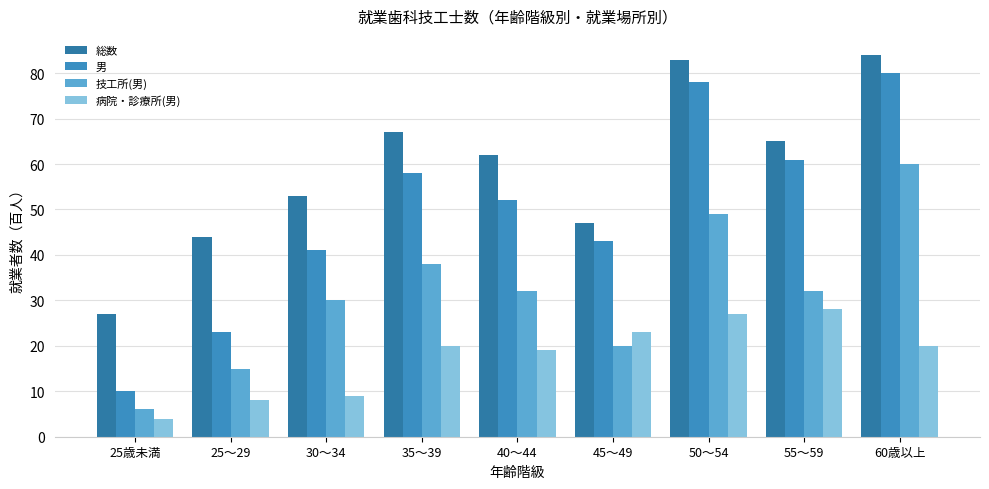

How many groups of bars are there?

9